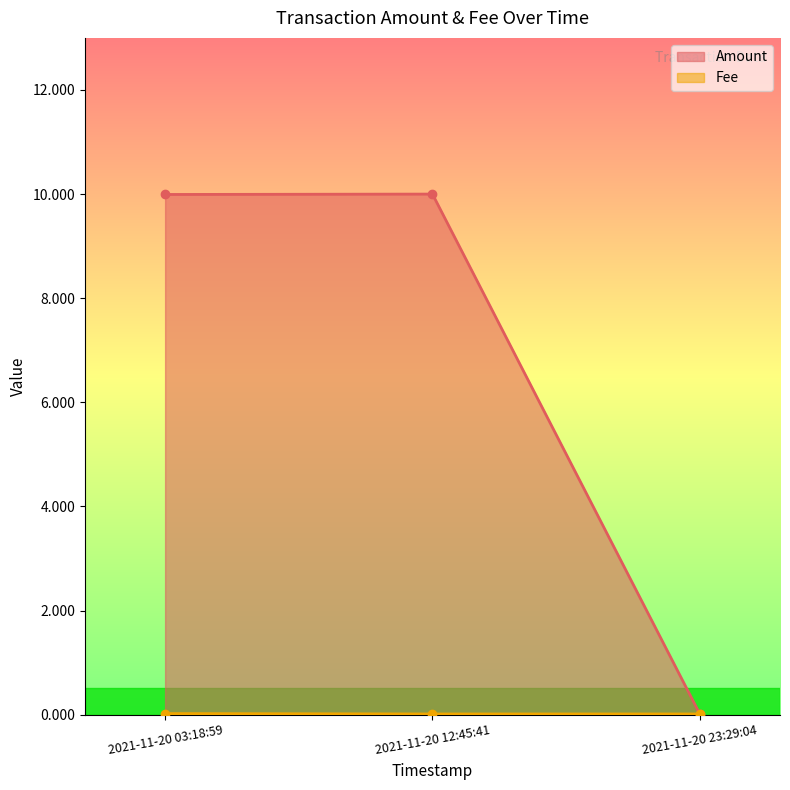

Reading right to left, transcribe all the data shown in this chart.

Amount: 2021-11-20 23:29:04=0.0	2021-11-20 12:45:41=10.0	2021-11-20 03:18:59=10.0
Fee: 2021-11-20 23:29:04=0.0	2021-11-20 12:45:41=0.0	2021-11-20 03:18:59=0.0